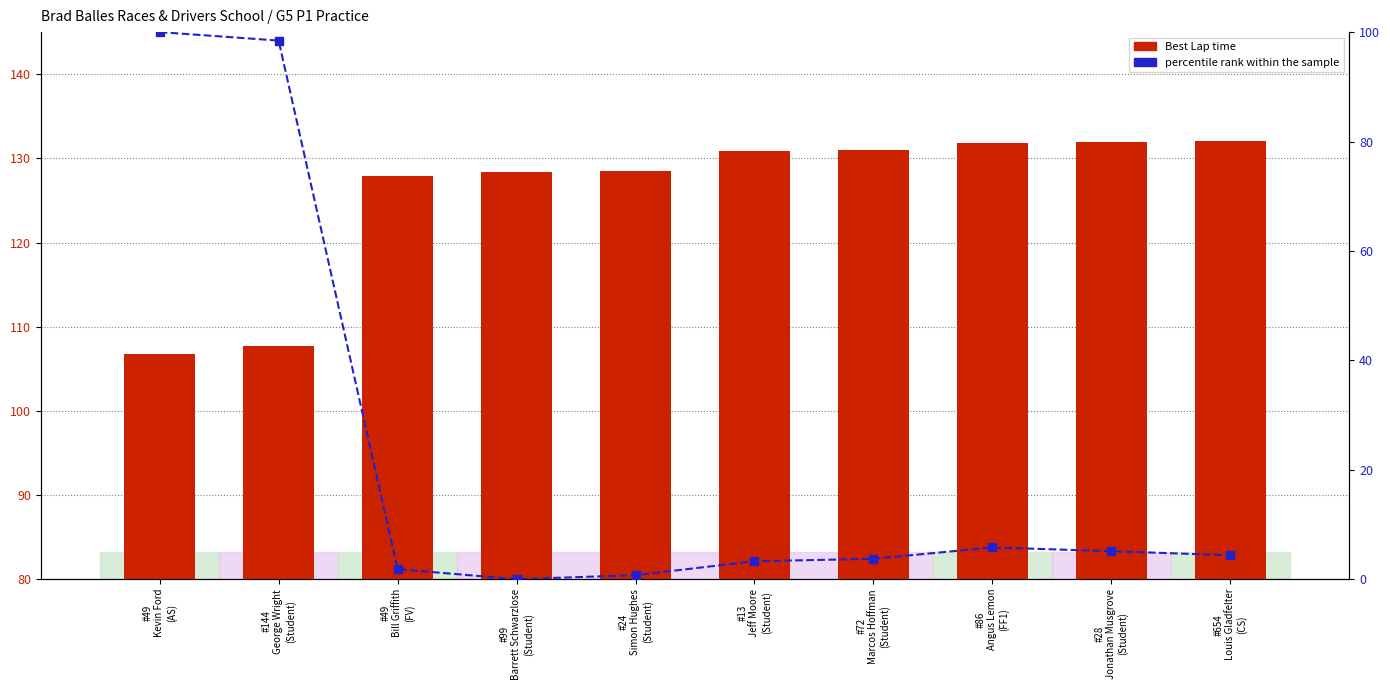

At which category is the sum across all series the highest?

#49
Kevin Ford
(AS)